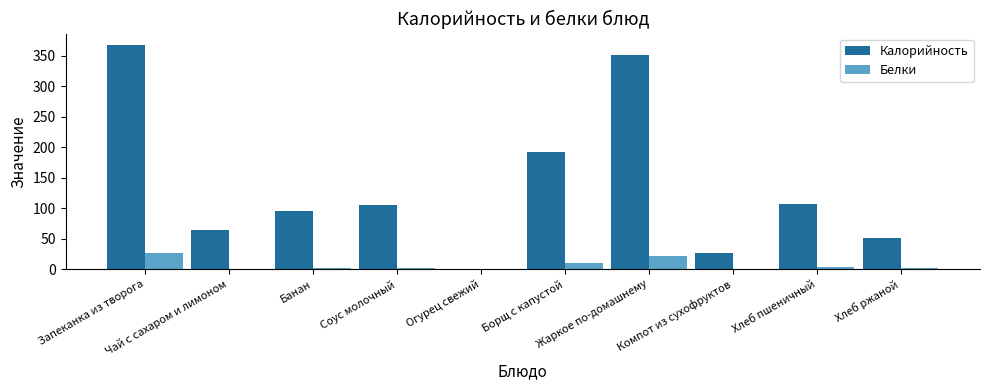

Which series has the largest total across all categories?

Калорийность